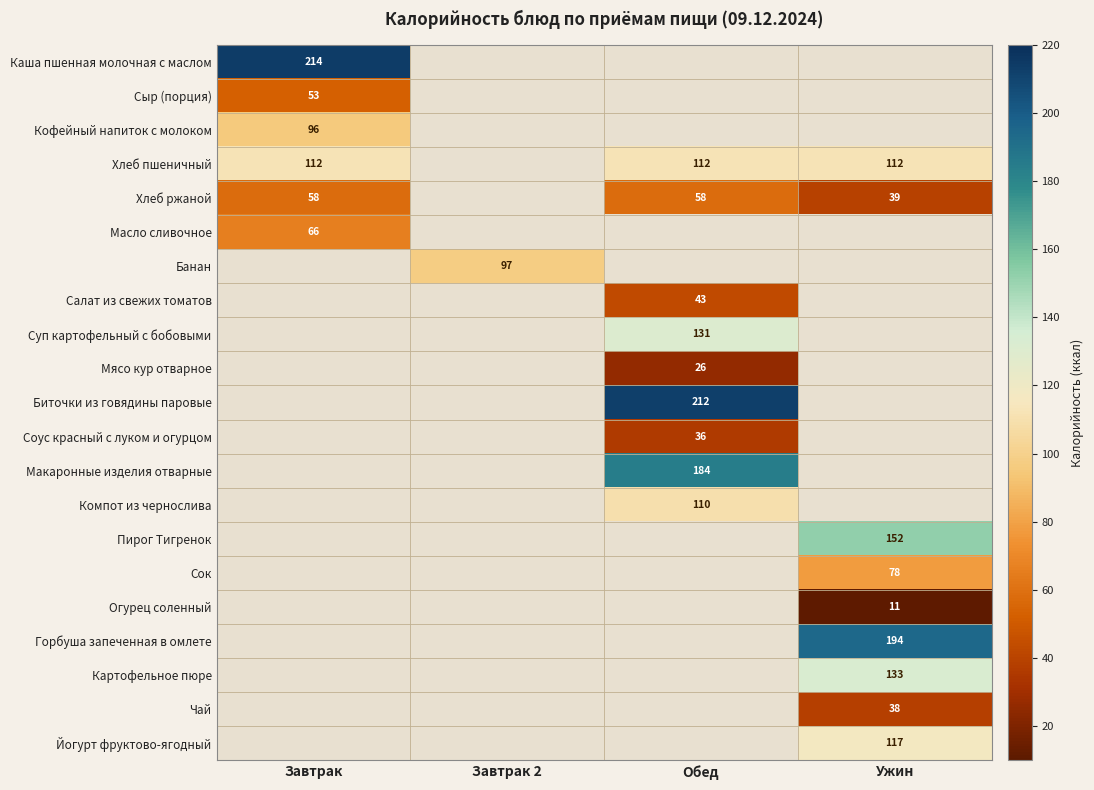

Is it true that Сыр (порция) equals 77 at Завтрак?

False